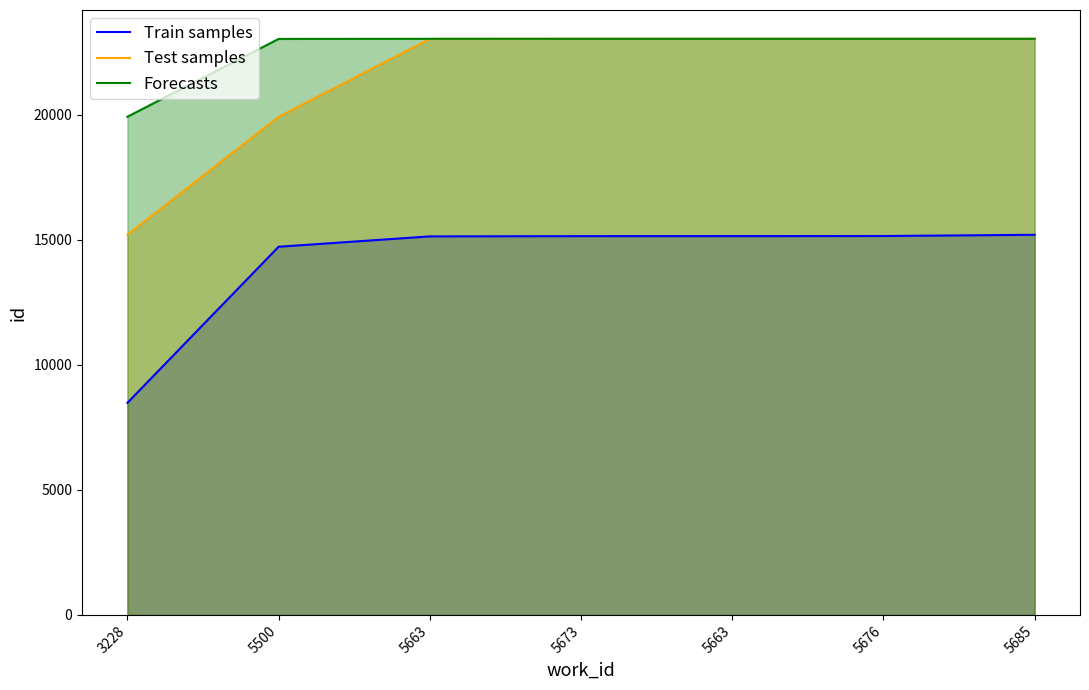

Which series has the largest total across all categories?

Forecasts